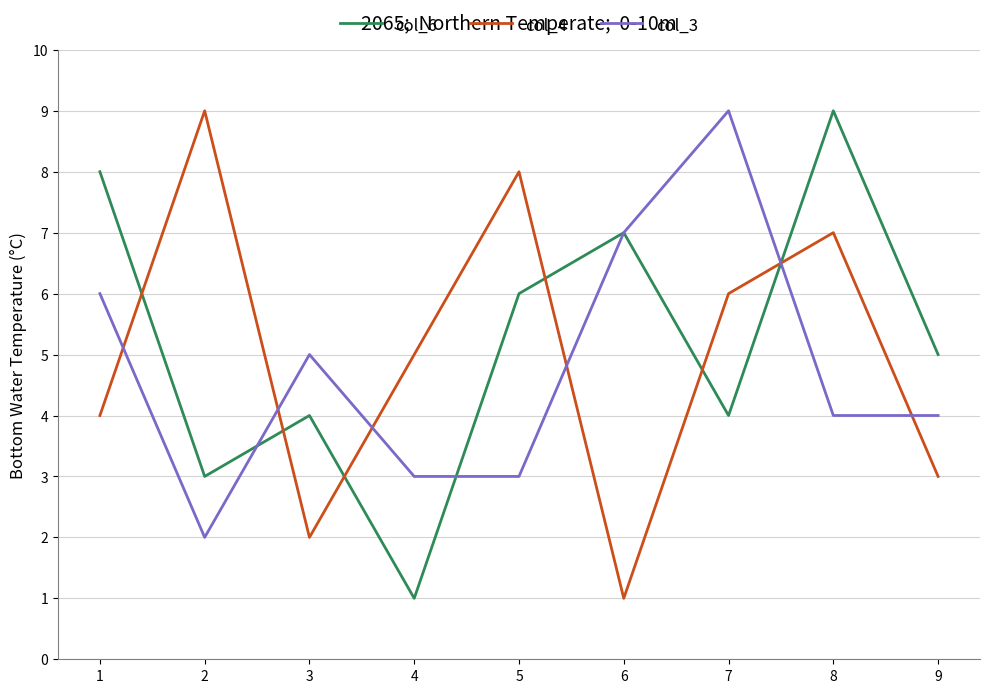

Where does the col_6 series first go above 5?

1